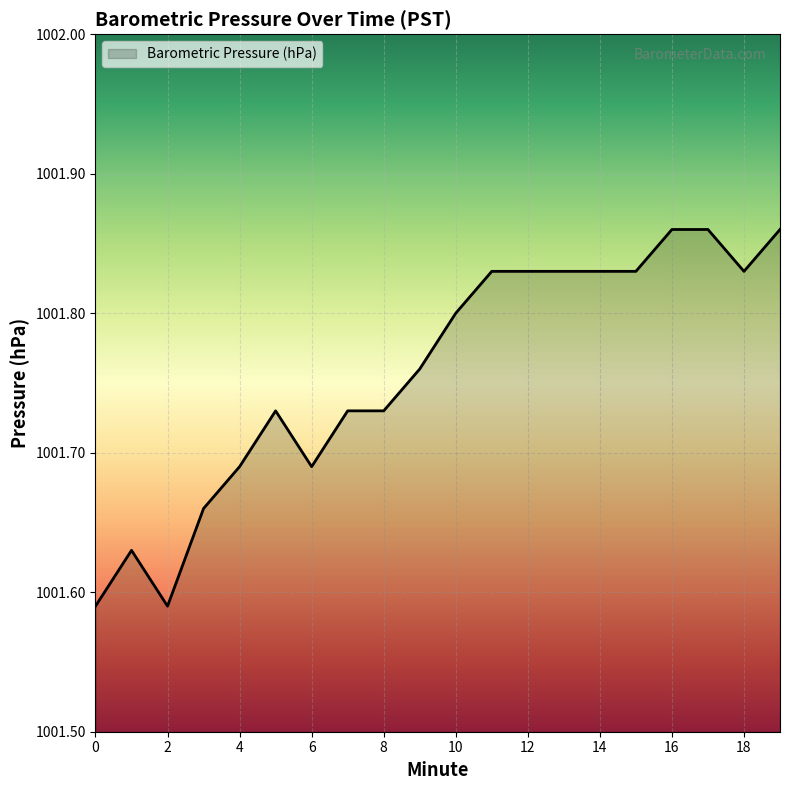

What is the difference between the maximum and minimum values?

0.3